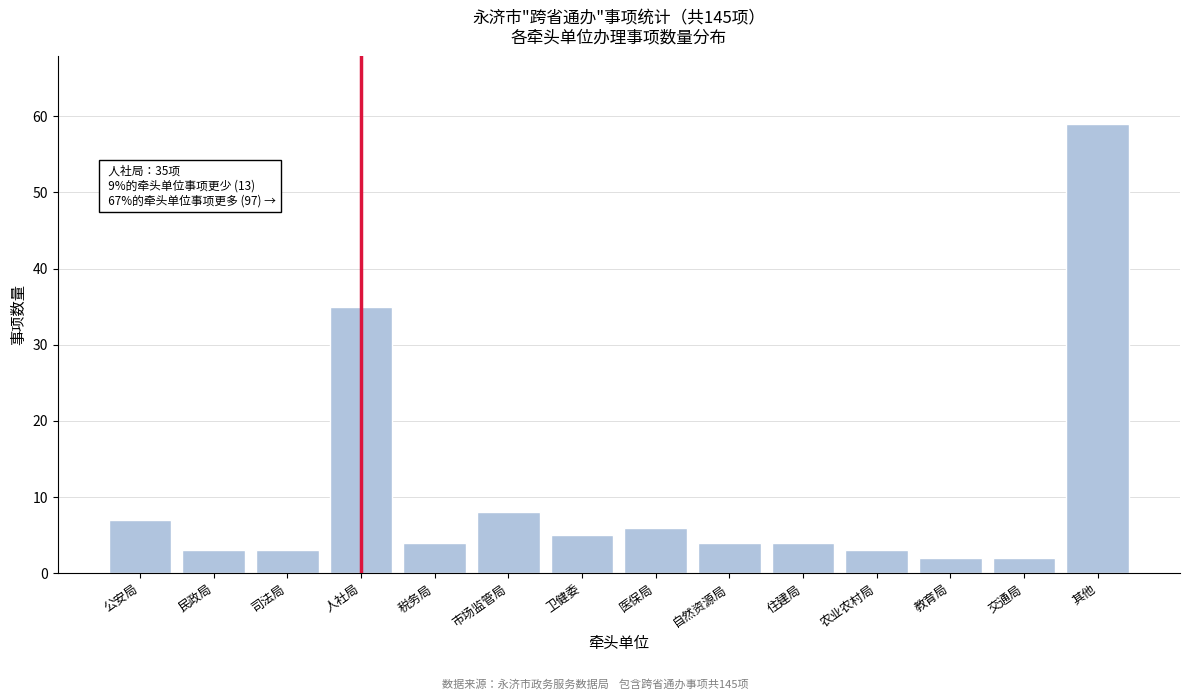

Reading left to right, what are all the values shown in this chart?

7	3	3	35	4	8	5	6	4	4	3	2	2	59